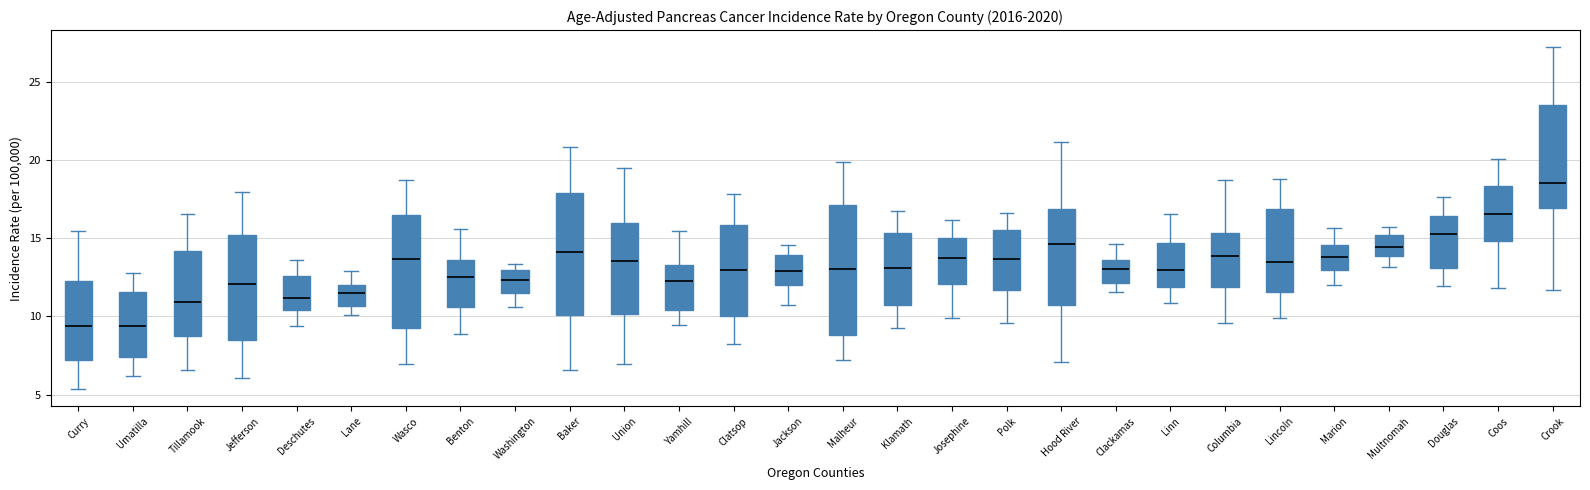

Where is the upper edge of the box for Crook on the y-axis? The values are not printed on the chart, so give them approximately, as read against the axis.

23.5